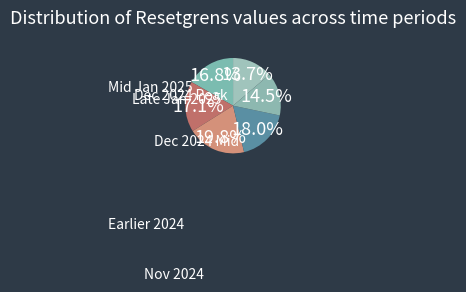

Is there any slice that represents more than half of the pie?

No